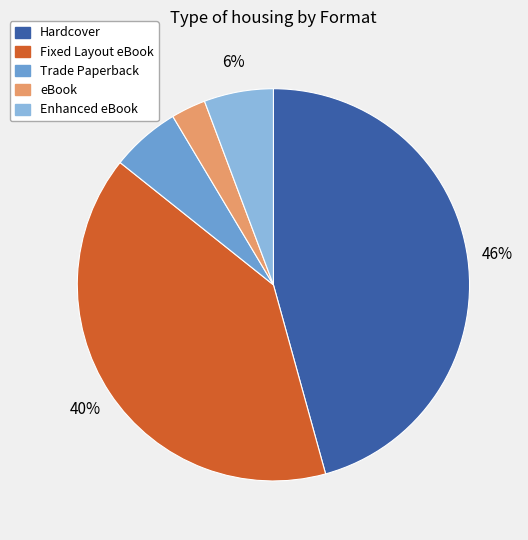

Which category has the smallest portion of the pie?

eBook